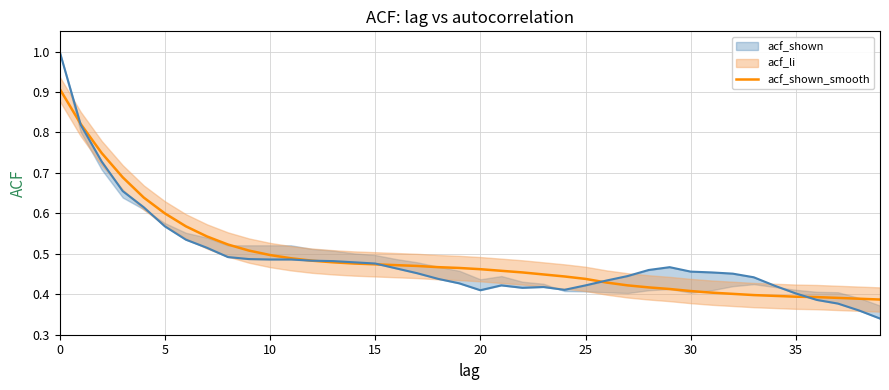

Does the chart display data point markers on the line(s)?

No